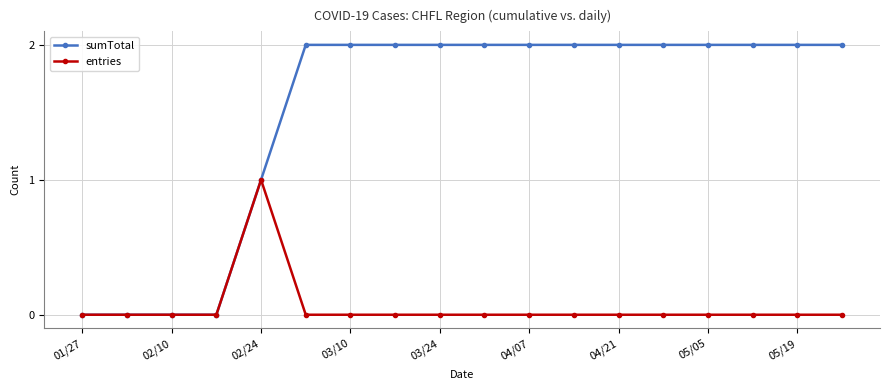

Rank the series by their average value, from highest to lowest.

sumTotal, entries